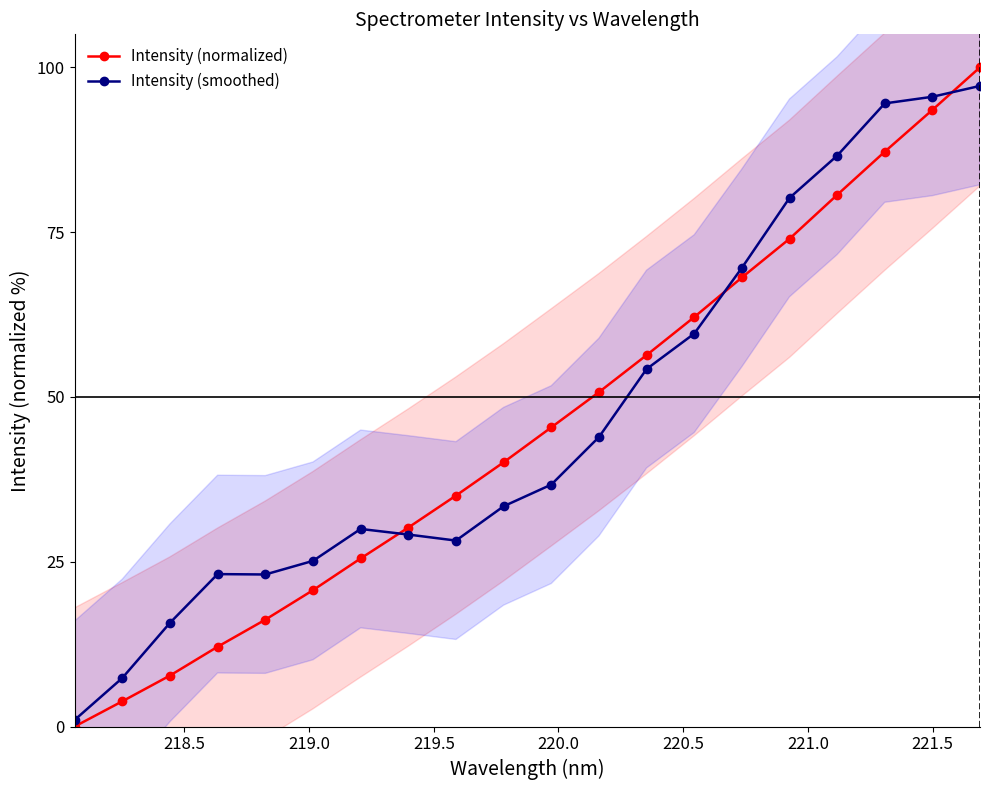

What is the value of the Intensity (normalized) point at the 15th from the left?

68.1